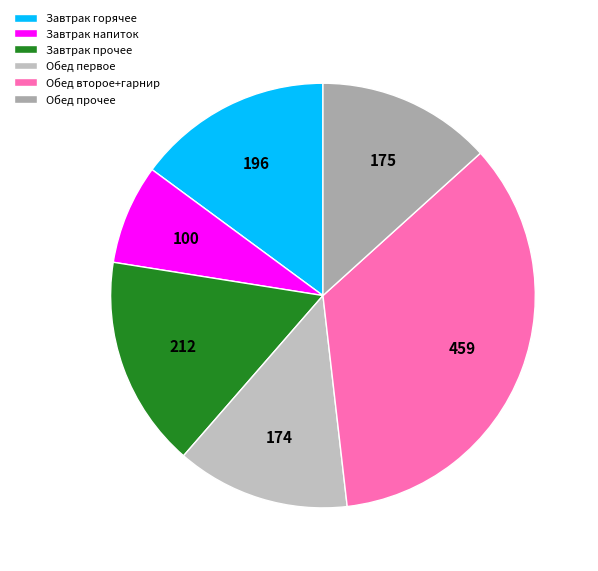

How many segments does this pie chart have?

6